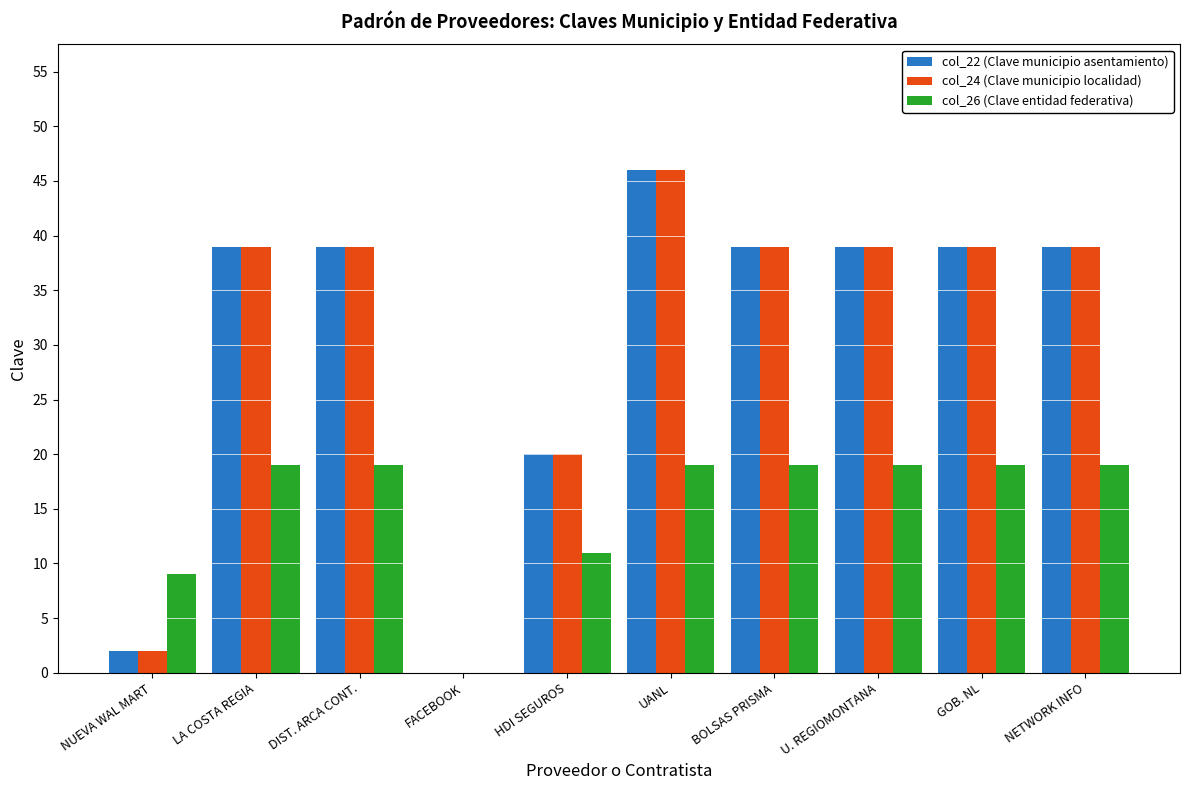

What is the maximum value shown in the chart?

46